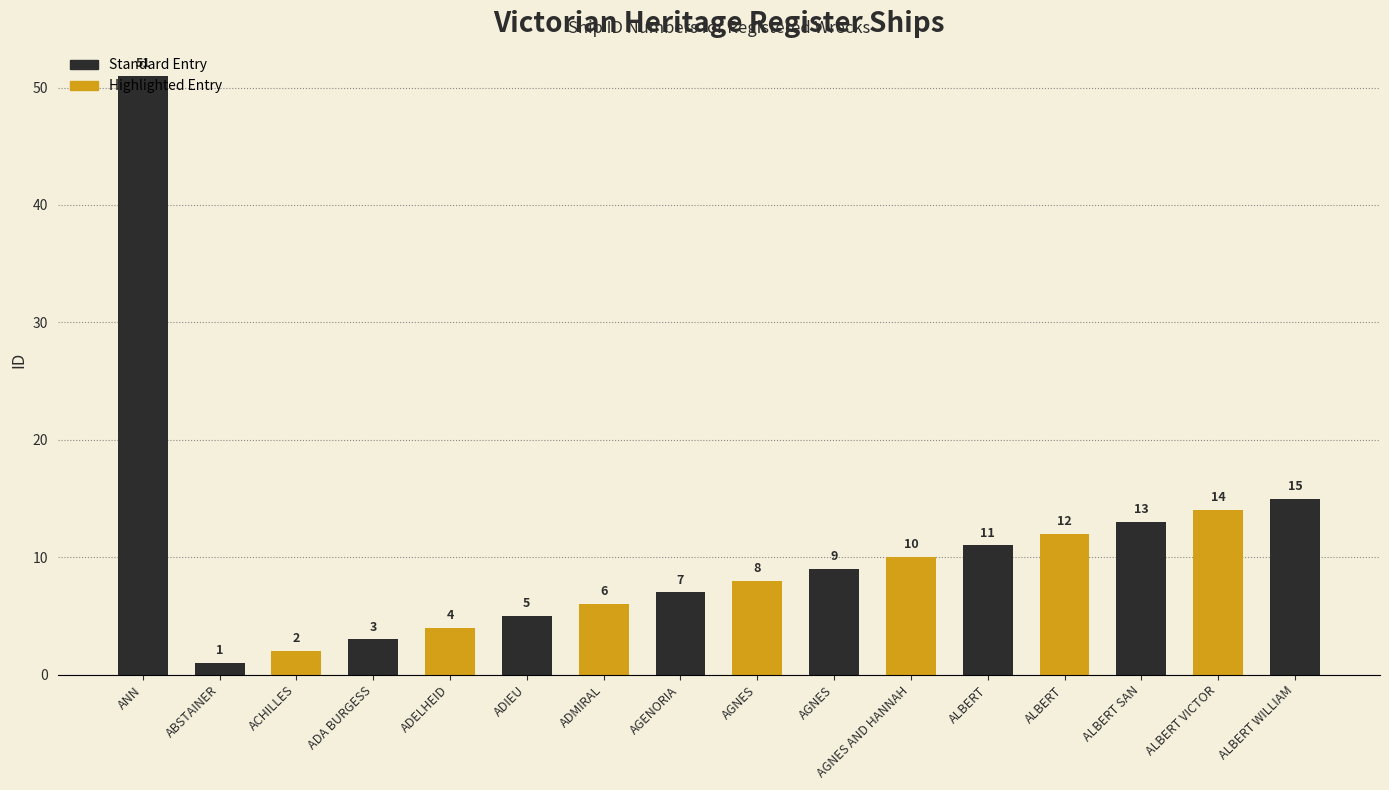

What is the average value?

11